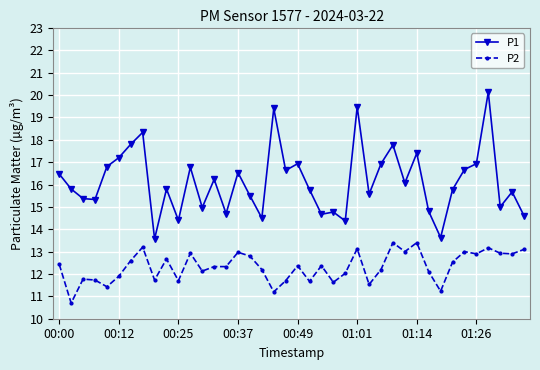

What is the greatest value displayed?

20.1